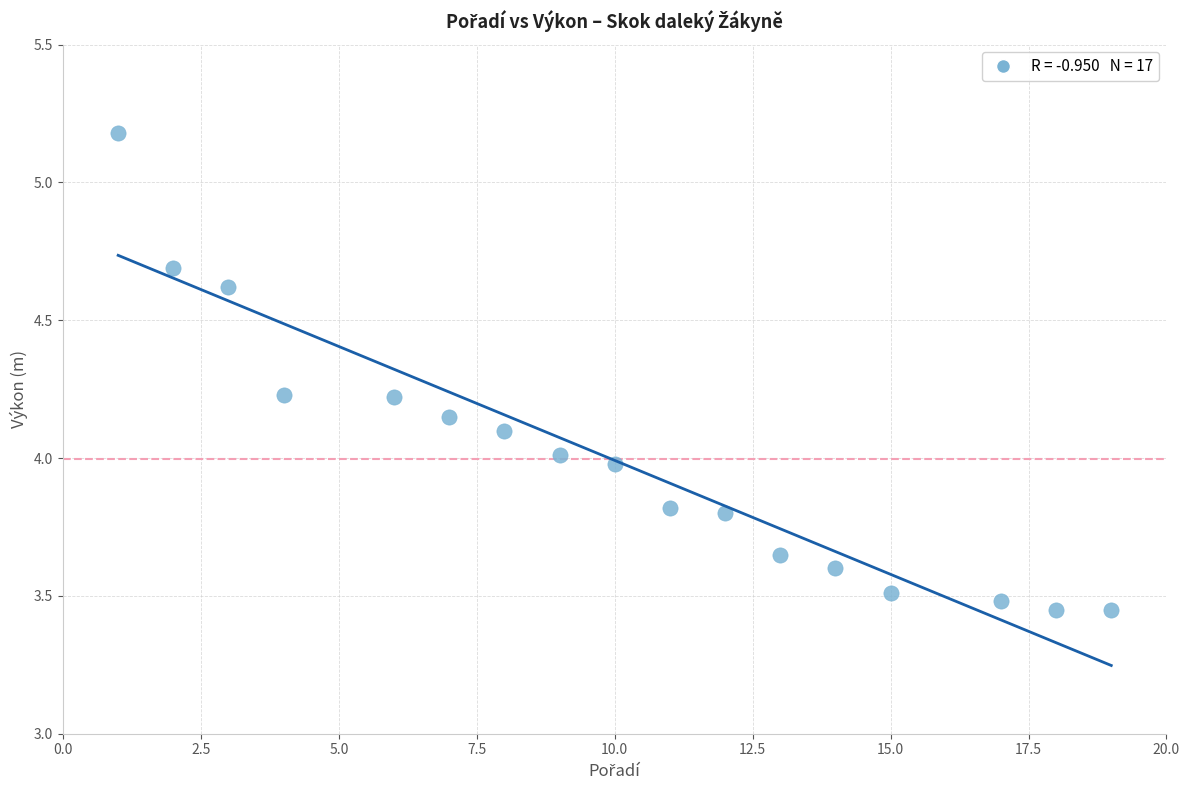

What is the range of X values (max minus min)?

18.0